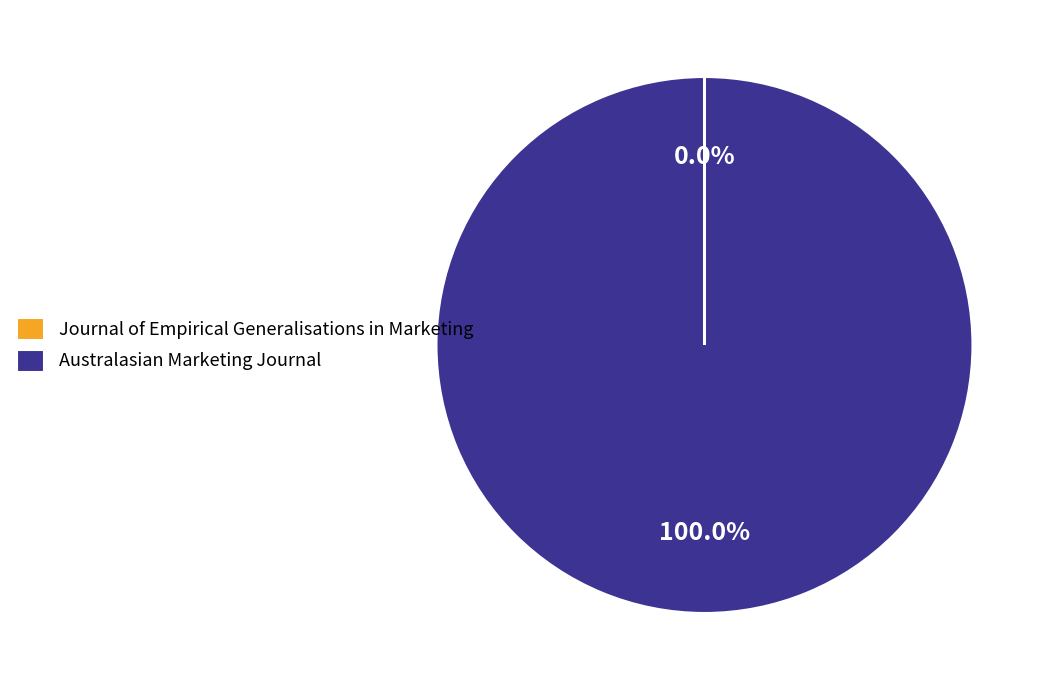

Which category accounts for the majority?

Australasian Marketing Journal